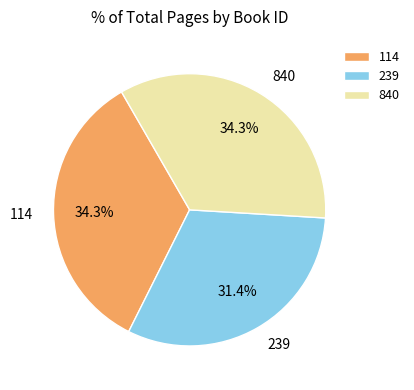

How much of the chart is everything except 840?

65.7%